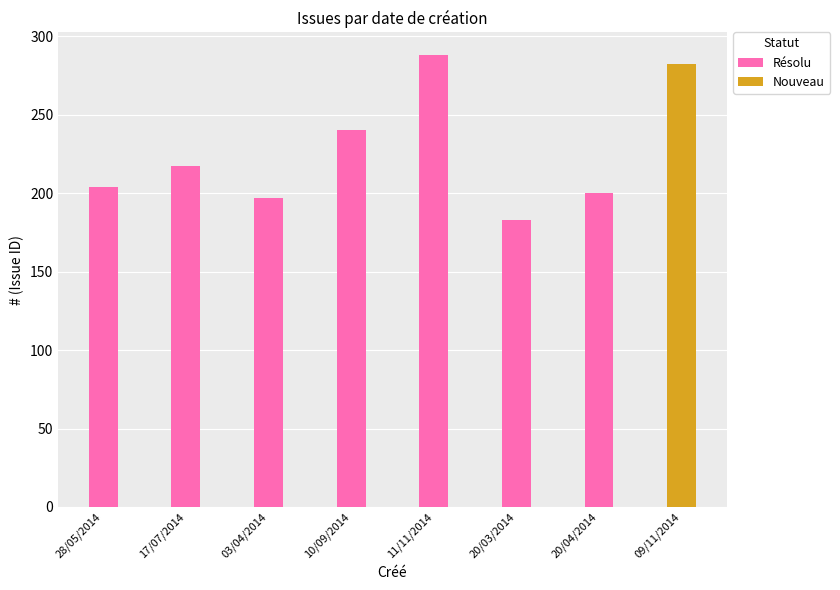

Is it true that the value at 03/04/2014 is 197?

True